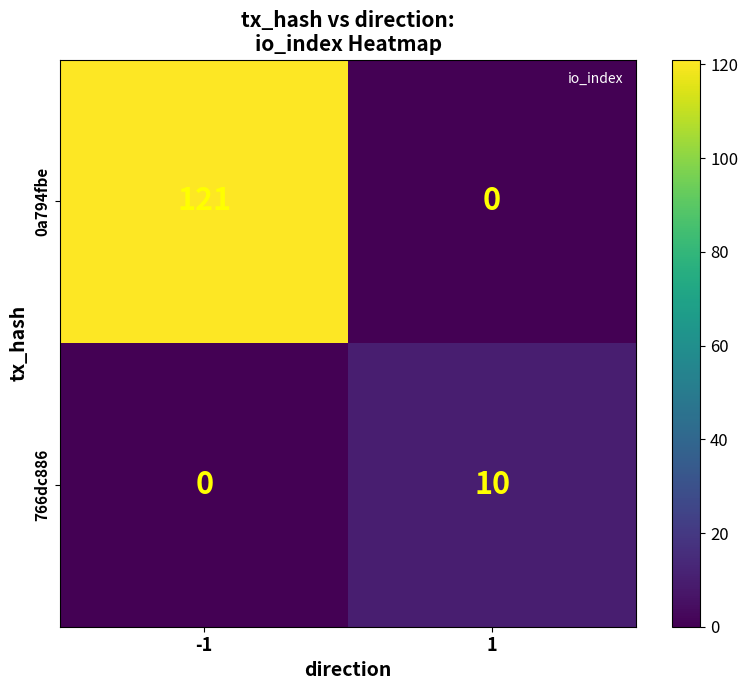

What is the maximum value for 766dc886?

10